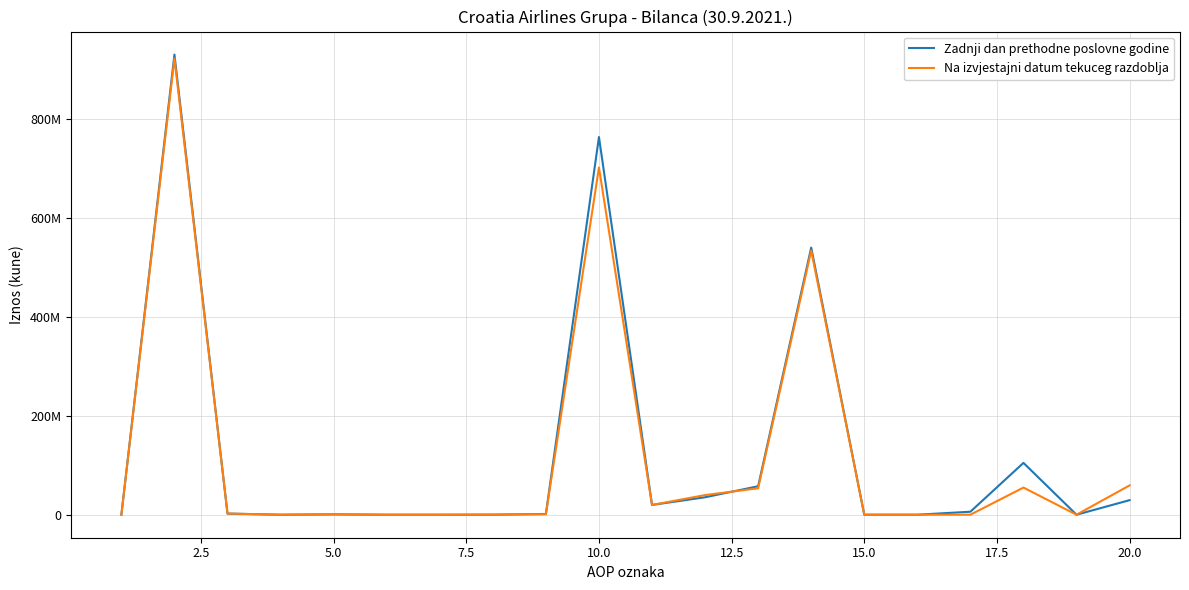

Does the chart have visible grid lines?

Yes